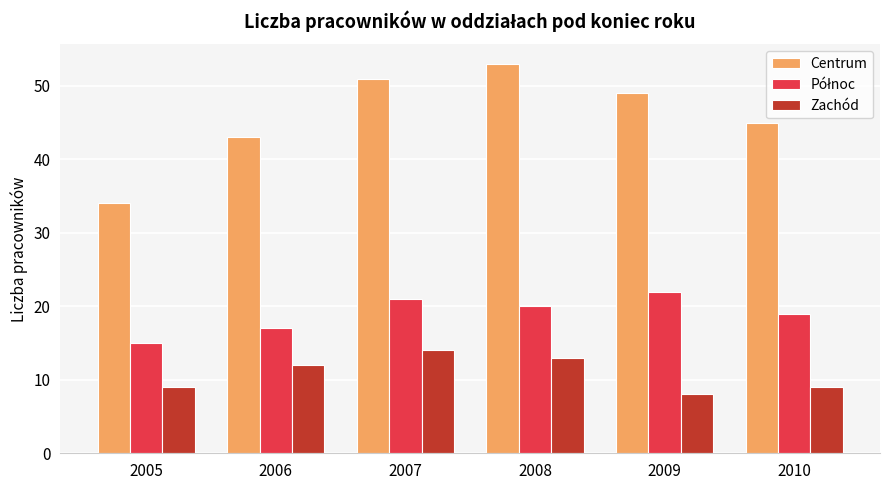

How many groups of bars are there?

6